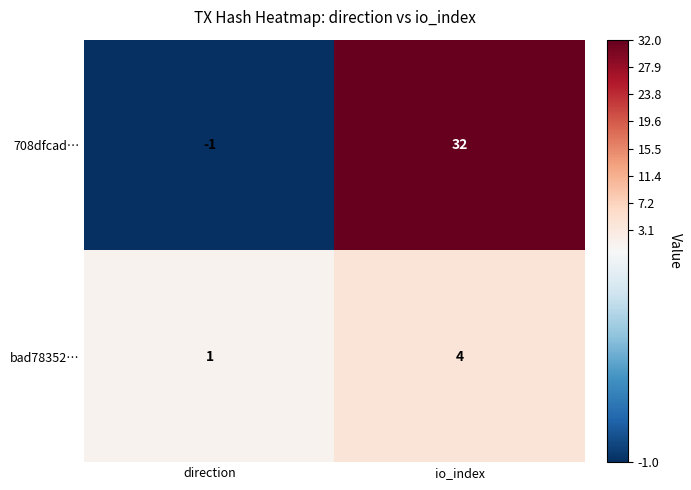

What is the spread (max minus min) of values at io_index?

28